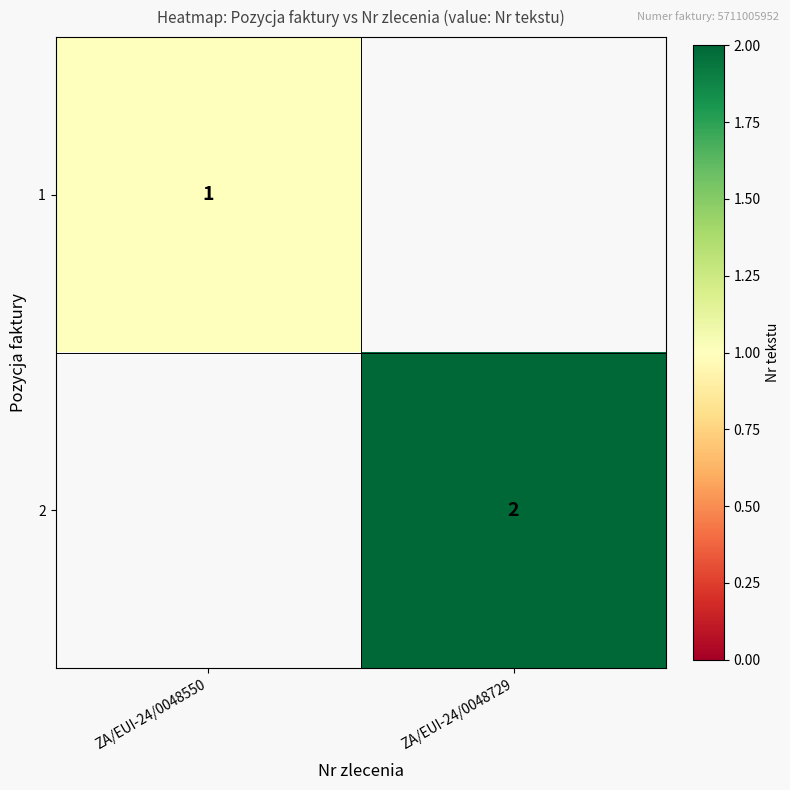

How many categories are shown in the chart?

2